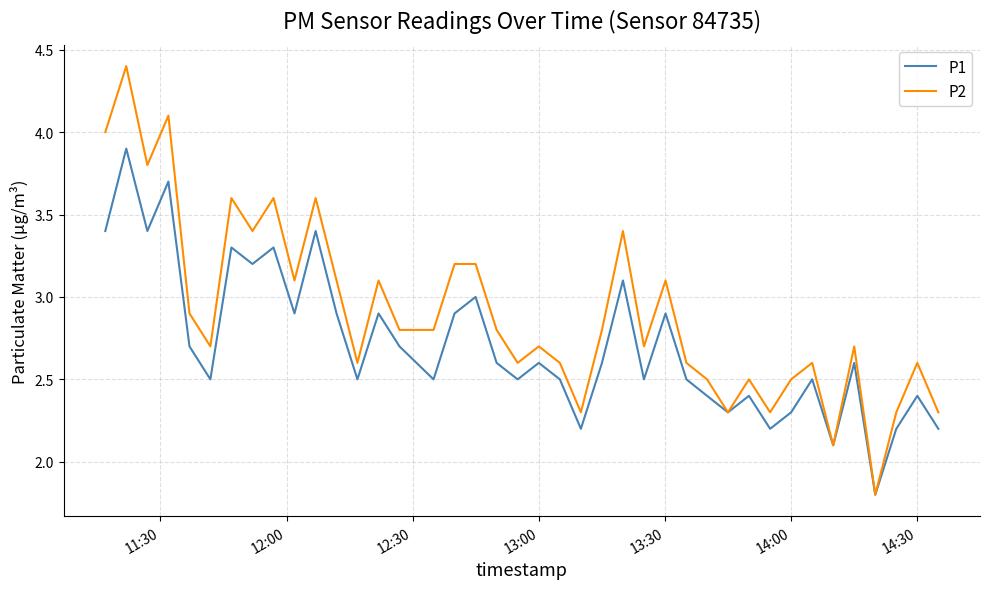

Which series has the largest range (max minus min)?

P2